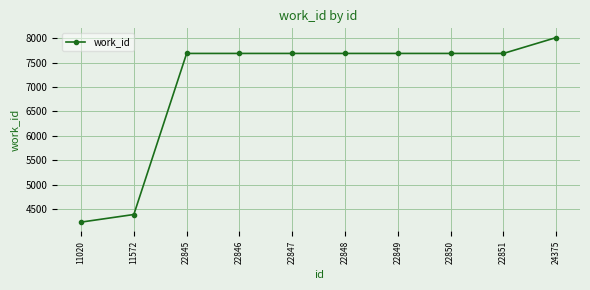

The value at 22845 is 4133. True or false?

False